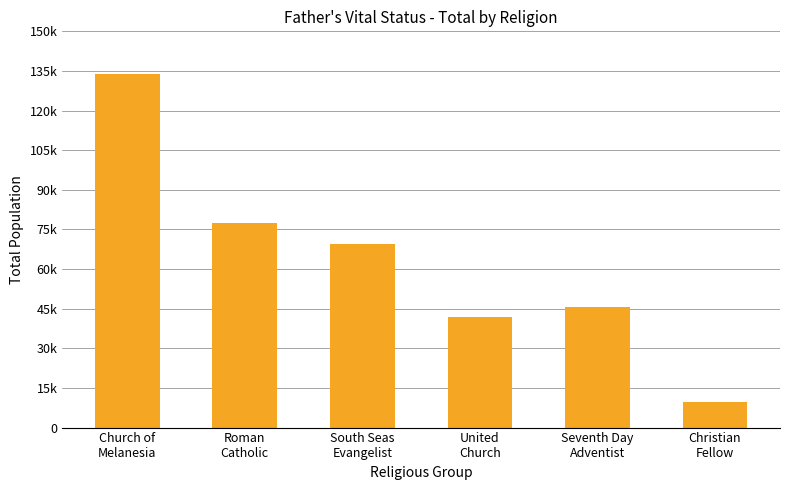

Reading left to right, list all the values displayed in this chart.

Church of
Melanesia=133726	Roman
Catholic=77397	South Seas
Evangelist=69343	United
Church=42044	Seventh Day
Adventist=45644	Christian
Fellow=9667